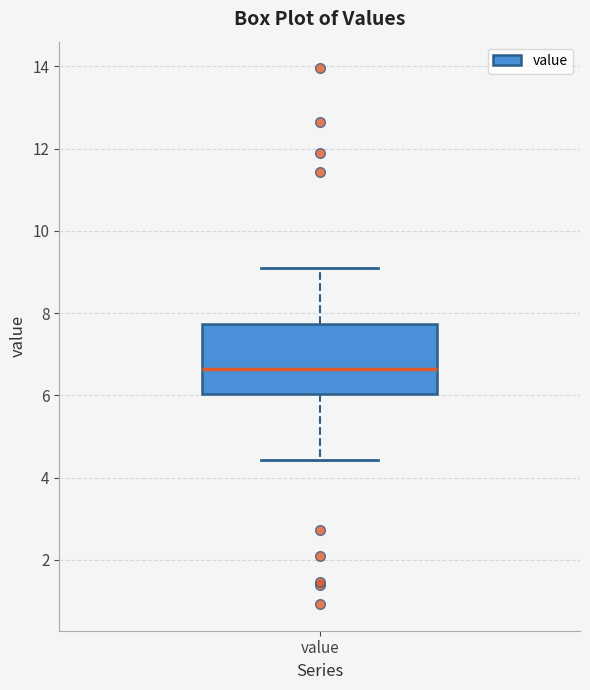

Where does the median line of the box for value sit on the y-axis? The values are not printed on the chart, so give them approximately, as read against the axis.

6.6